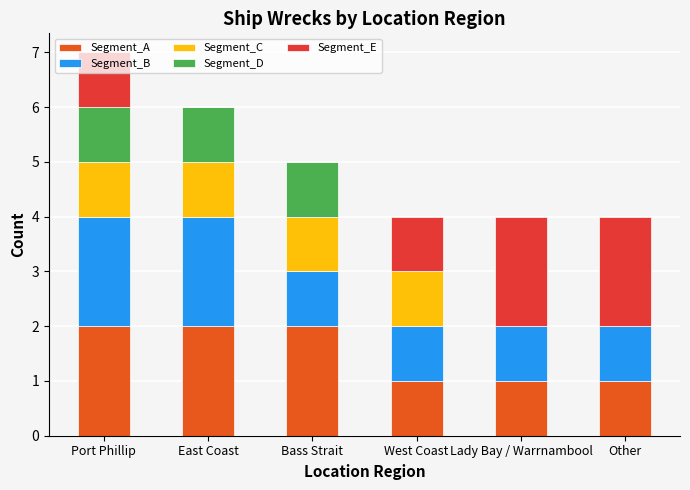

What are all the series names shown in the legend?

Segment_A, Segment_B, Segment_C, Segment_D, Segment_E